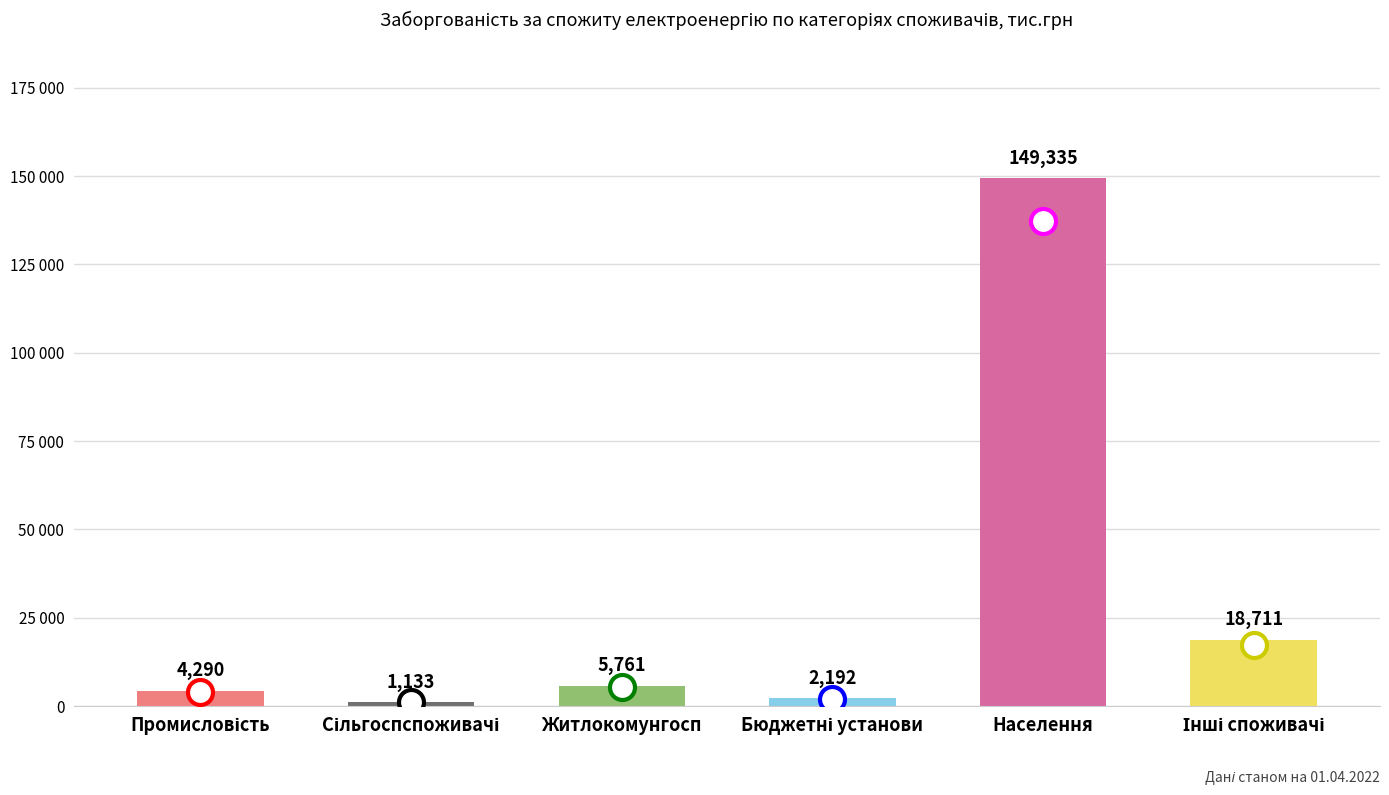

Does the chart contain any negative values?

No